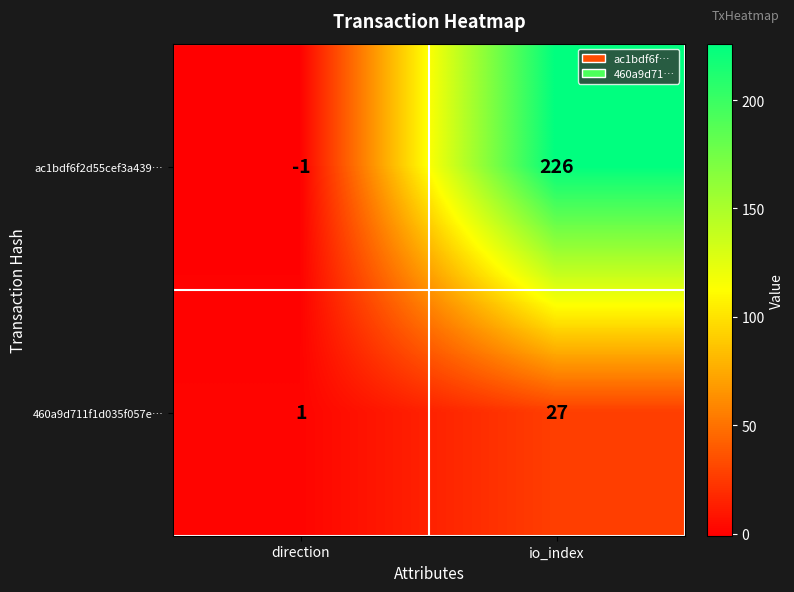

What is the difference between the highest and lowest values at io_index?

199